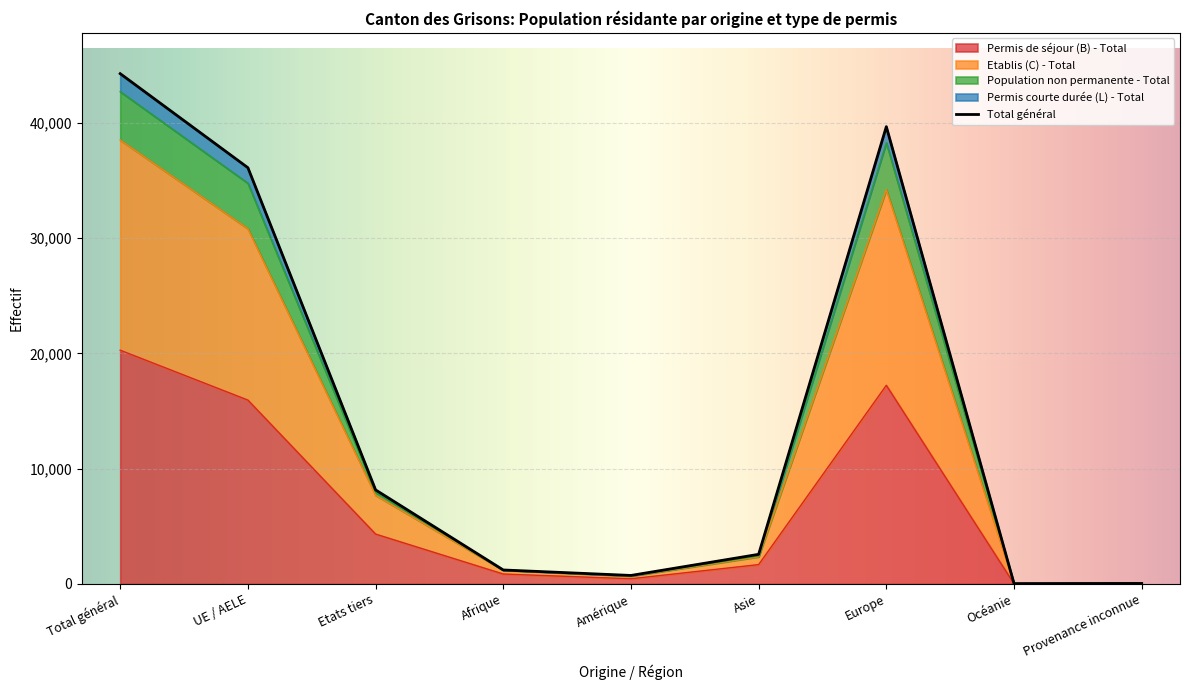

True or false: Permis de séjour (B) - Total has a value of 34623 at Total général.

False